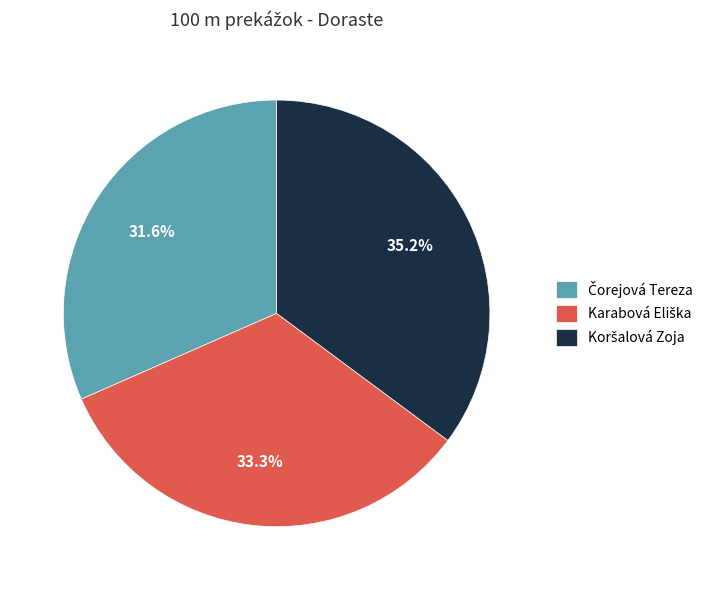

Is there any slice that represents more than half of the pie?

No